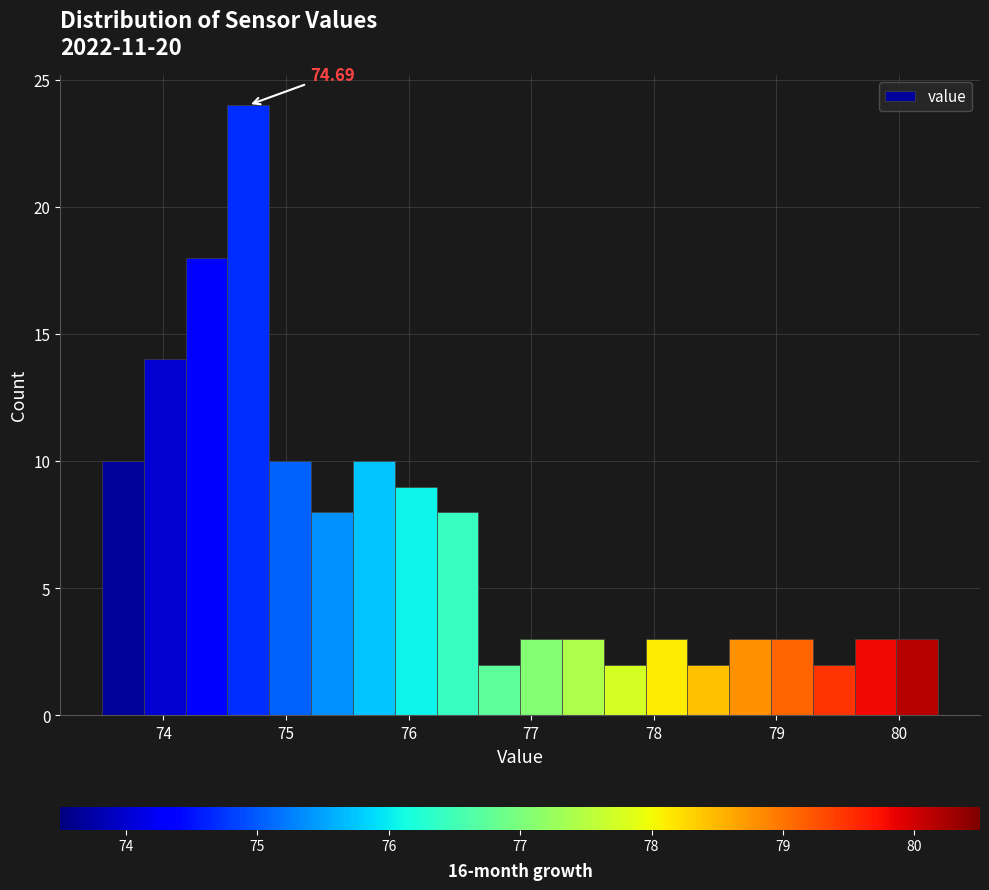

Read against the x-axis, roughly where is the centre of the tallest bar?

74.7